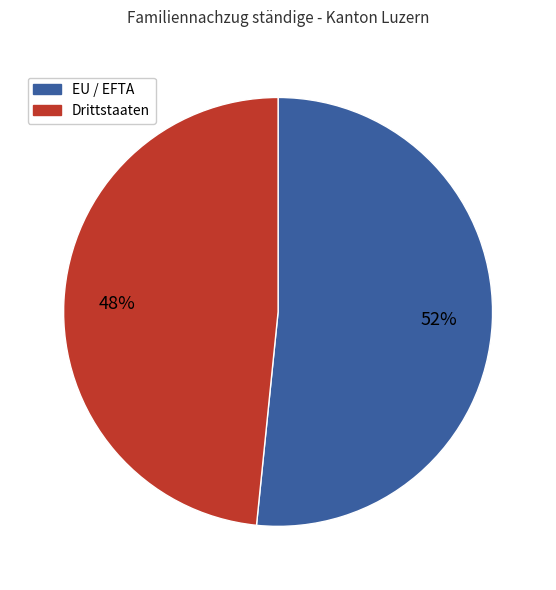

What is the largest slice in the pie chart?

EU / EFTA